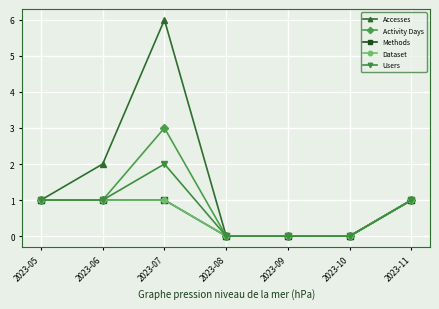

Reading right to left, list all the values displayed in this chart.

Accesses: 1	0	0	0	6	2	1
Activity Days: 1	0	0	0	3	1	1
Methods: 1	0	0	0	1	1	1
Dataset: 1	0	0	0	1	1	1
Users: 1	0	0	0	2	1	1